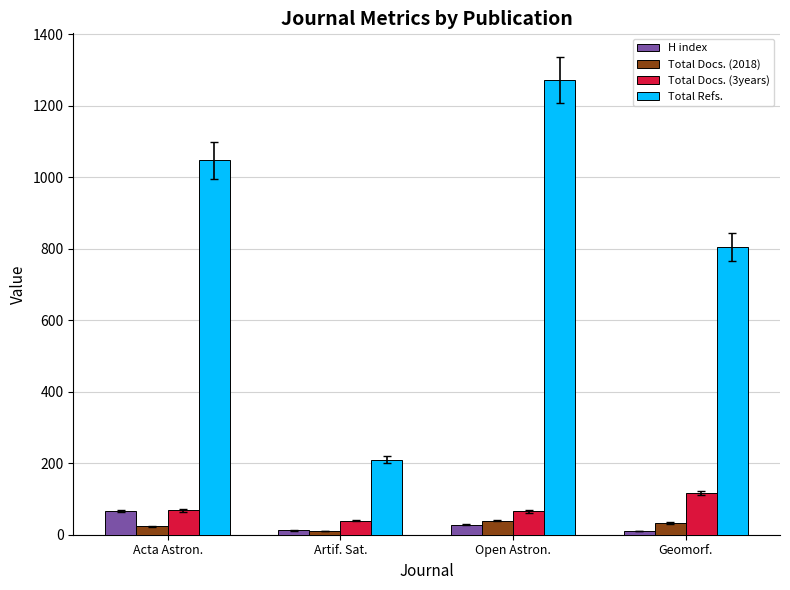

The value of Total Docs. (2018) at Geomorf. is 33. True or false?

True